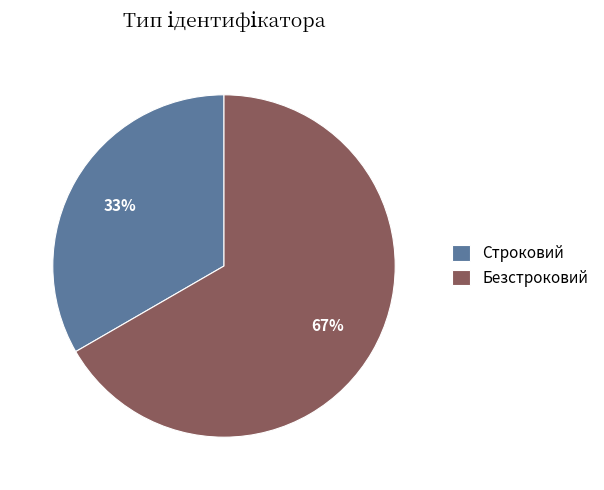

Approximately how many times larger is the value at Безстроковий compared to Строковий?

2.0